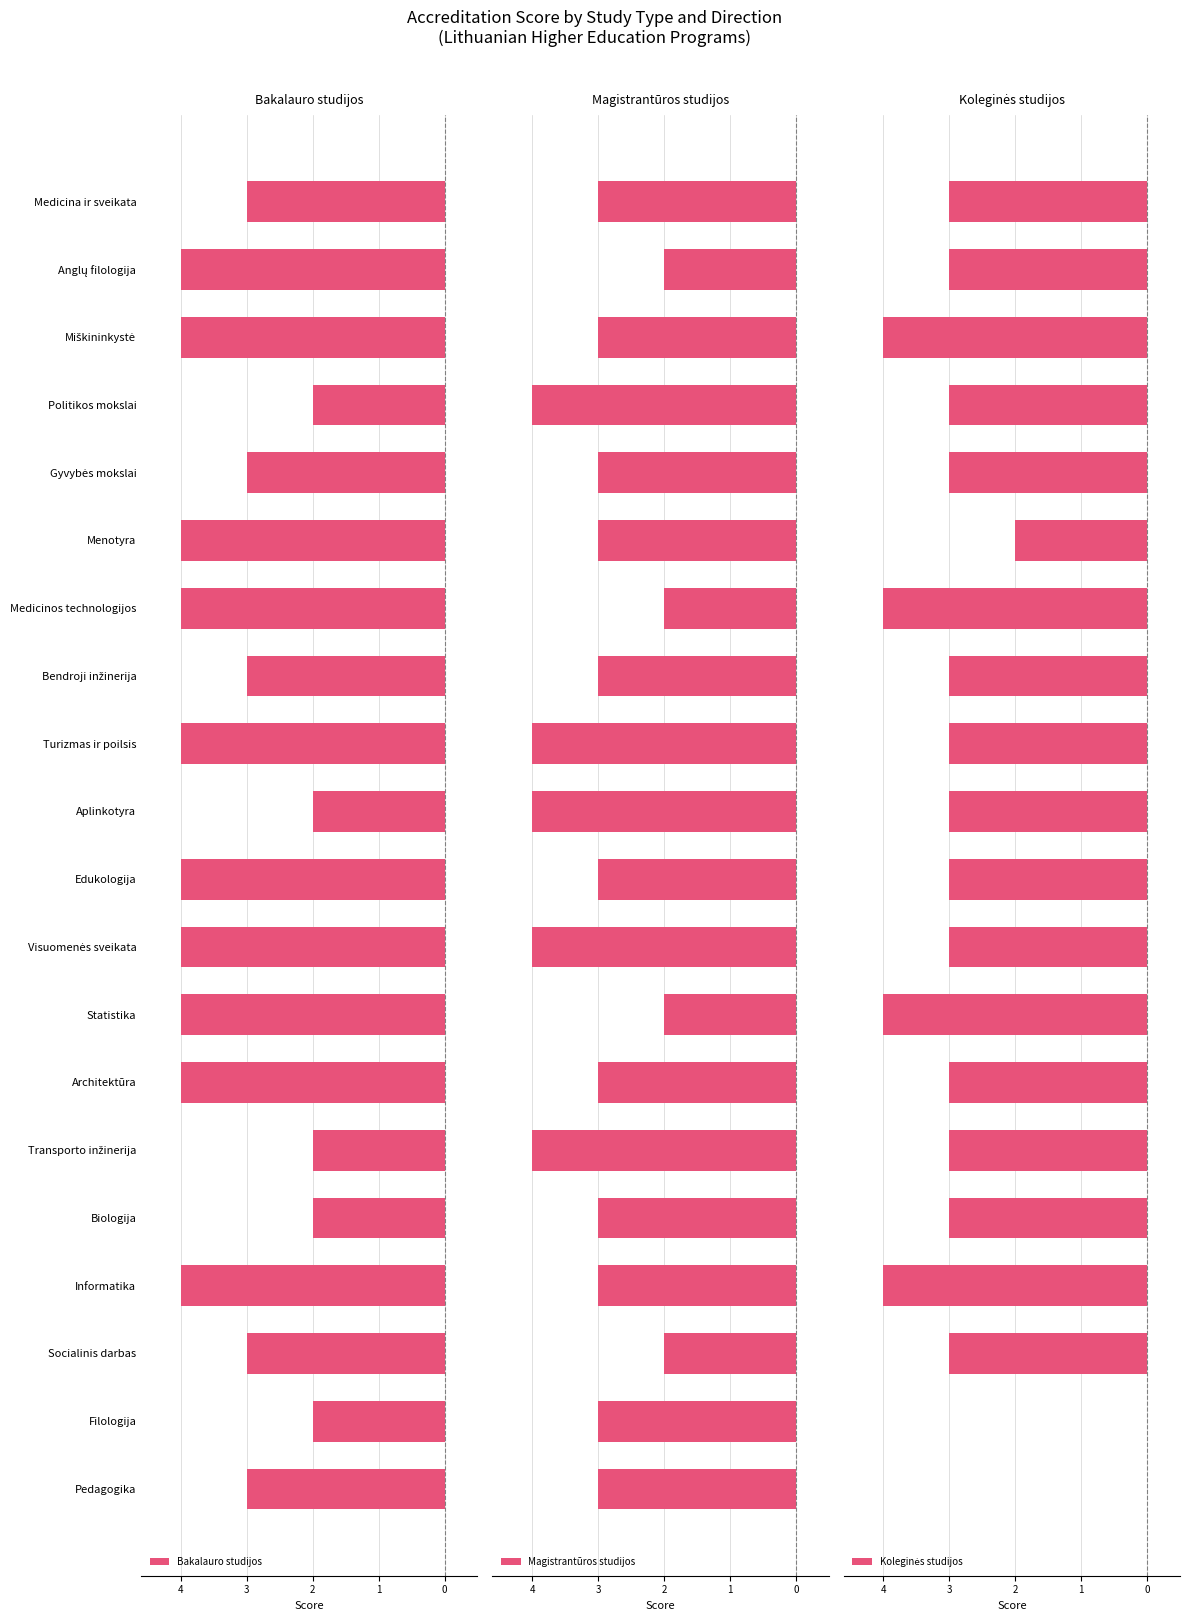

True or false: Koleginės studijos has a value of -3 at Politikos mokslai.

True